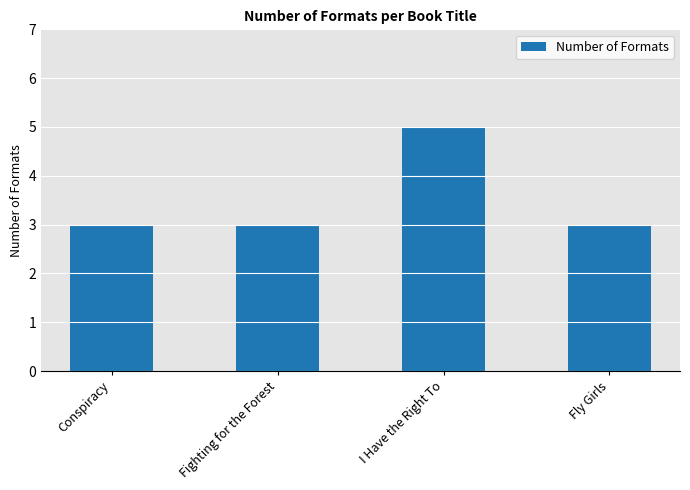

What is the ratio of the value at Conspiracy to the value at Fly Girls?

1.0